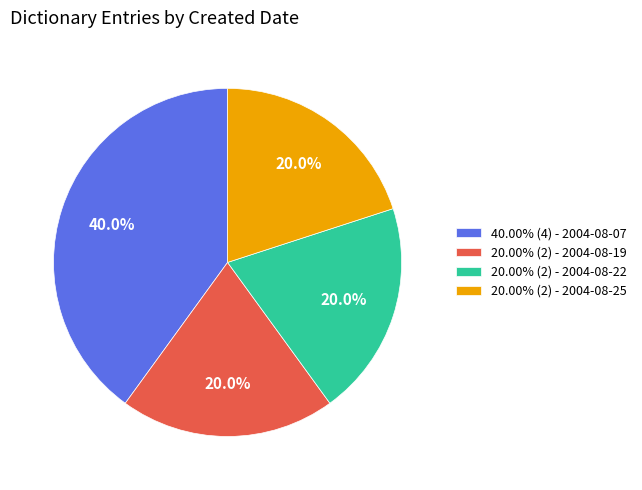

What is the ratio of the value at 20.00% (2) - 2004-08-22 to the value at 20.00% (2) - 2004-08-19?

1.0